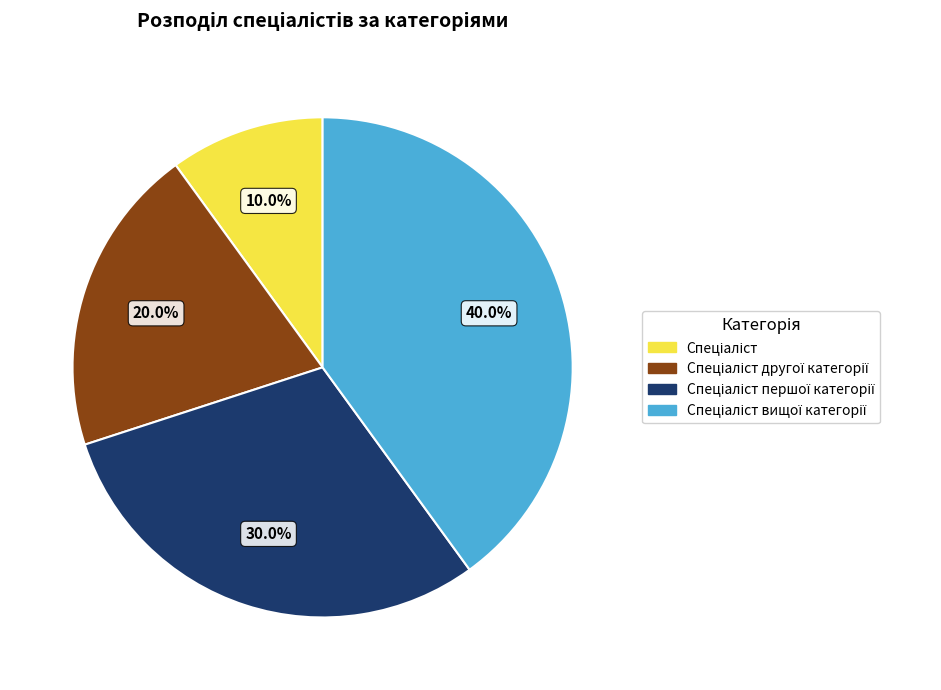

Does any single category account for the majority?

No